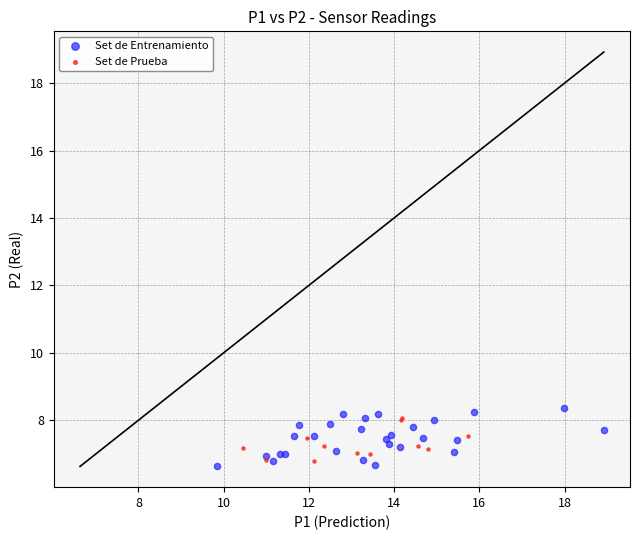

Which series reaches the minimum Y coordinate?

Set de Entrenamiento